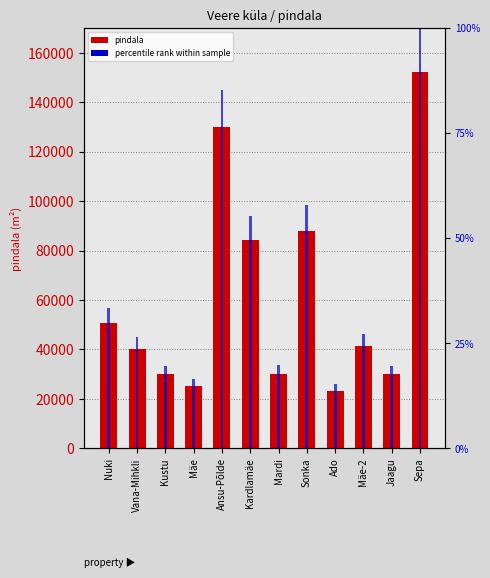

Rank the series by their average value, from highest to lowest.

pindala, percentile rank within sample